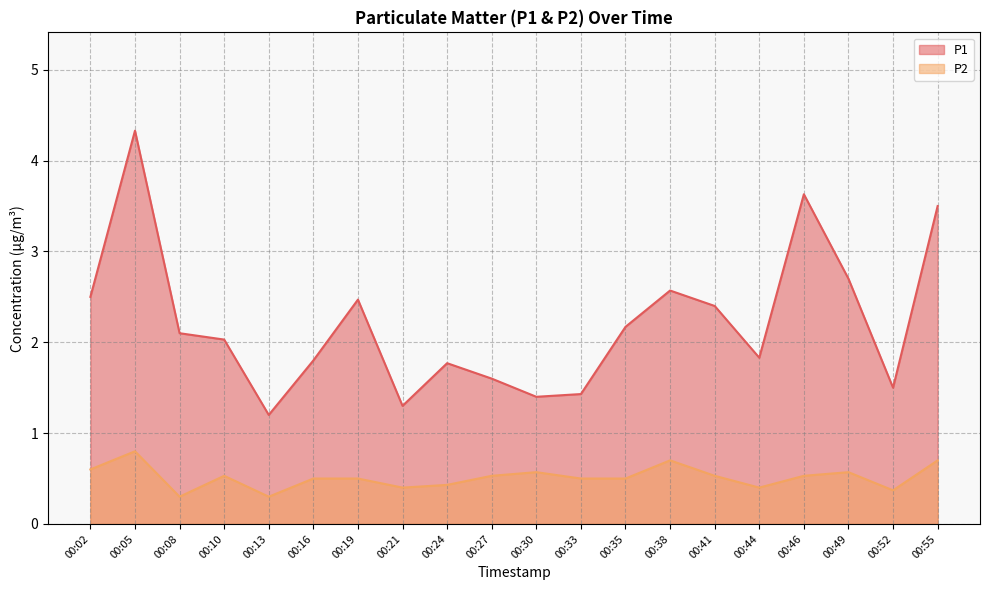

True or false: P2 has a value of 0.5 at 00:10.

True